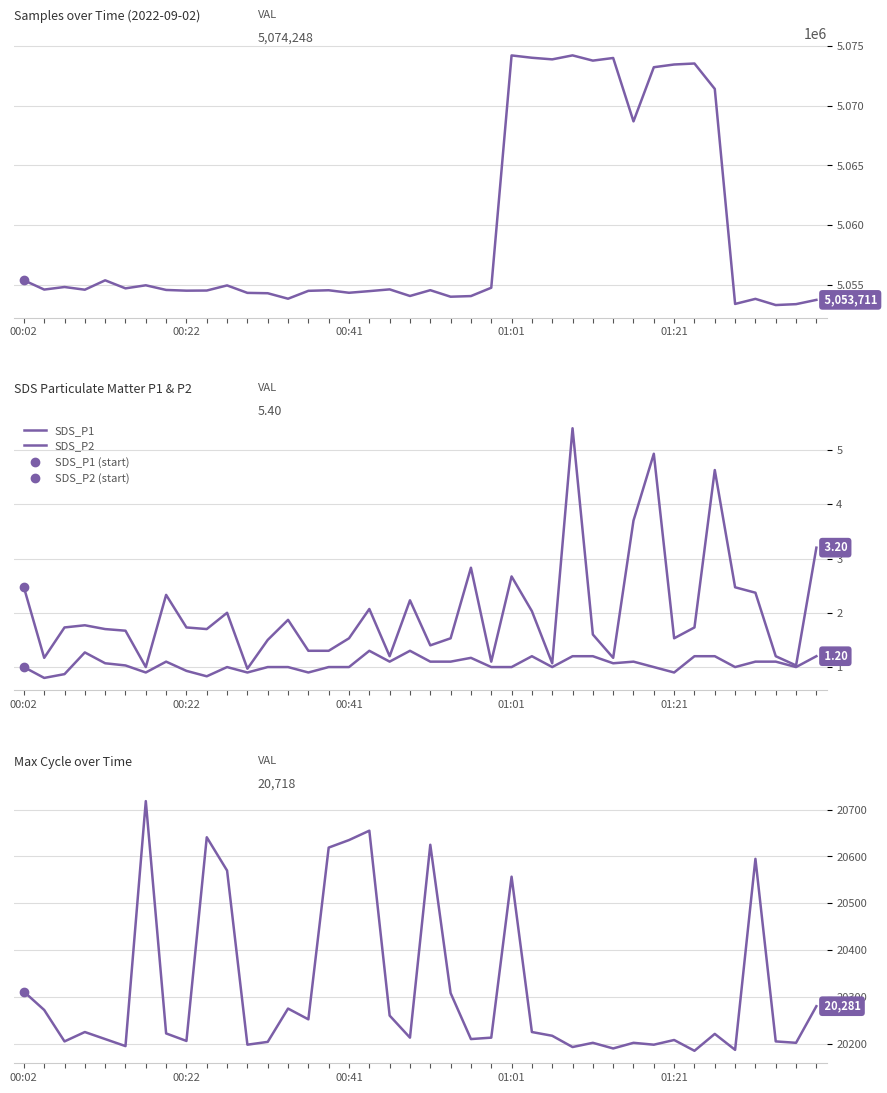

The Max_cycle series shows 8181.1 at 23. True or false?

False